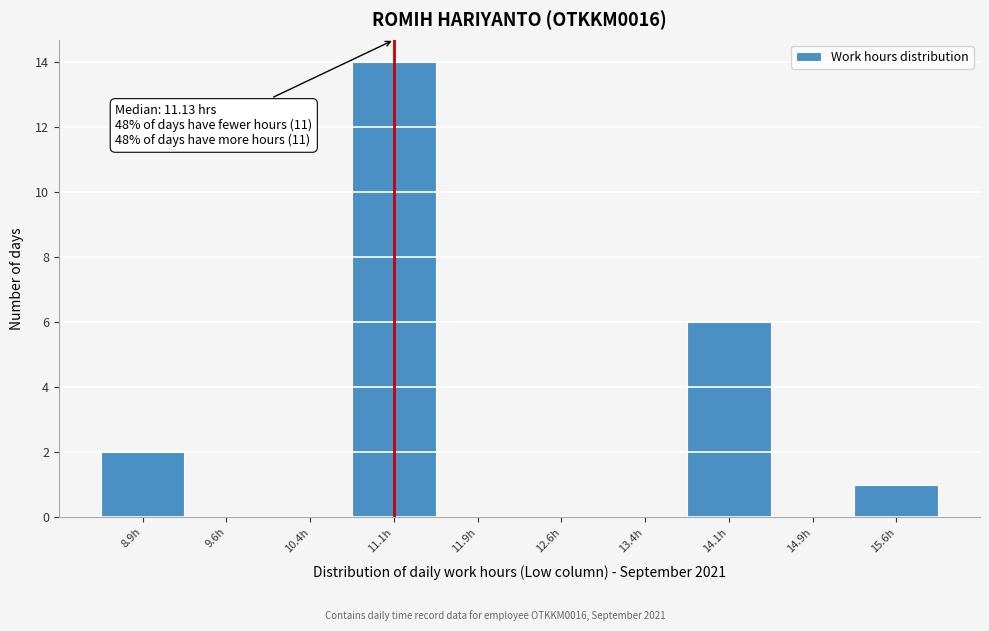

Over which range of the x-axis is the bar tallest?

10.75 to 11.50